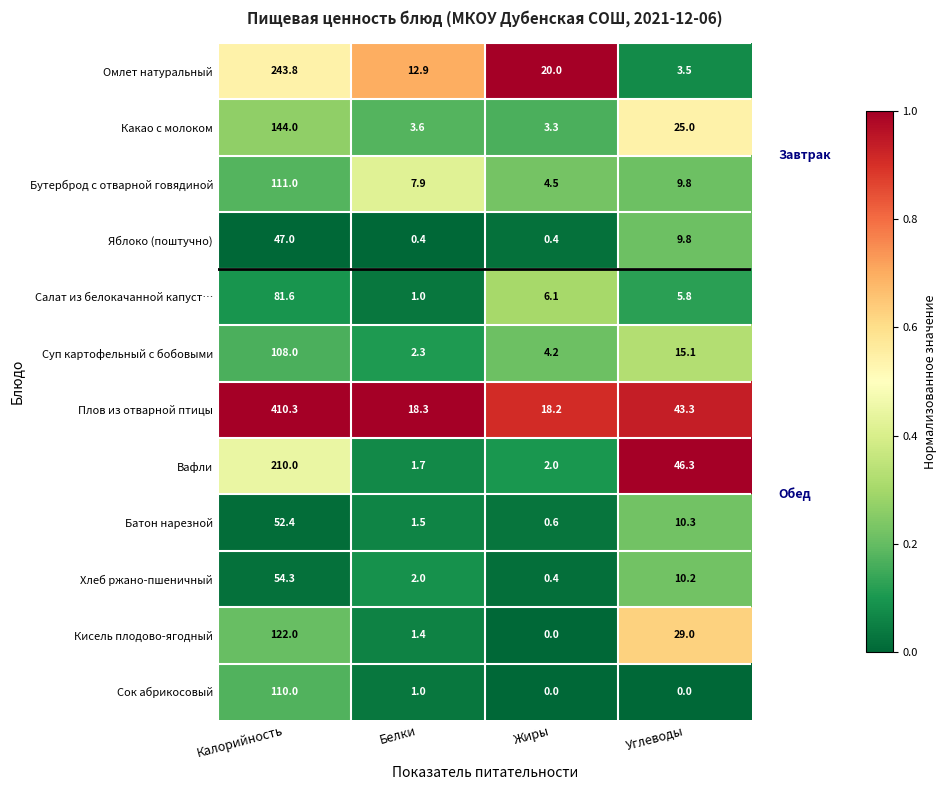

What is the spread (max minus min) of values at Белки?

17.9